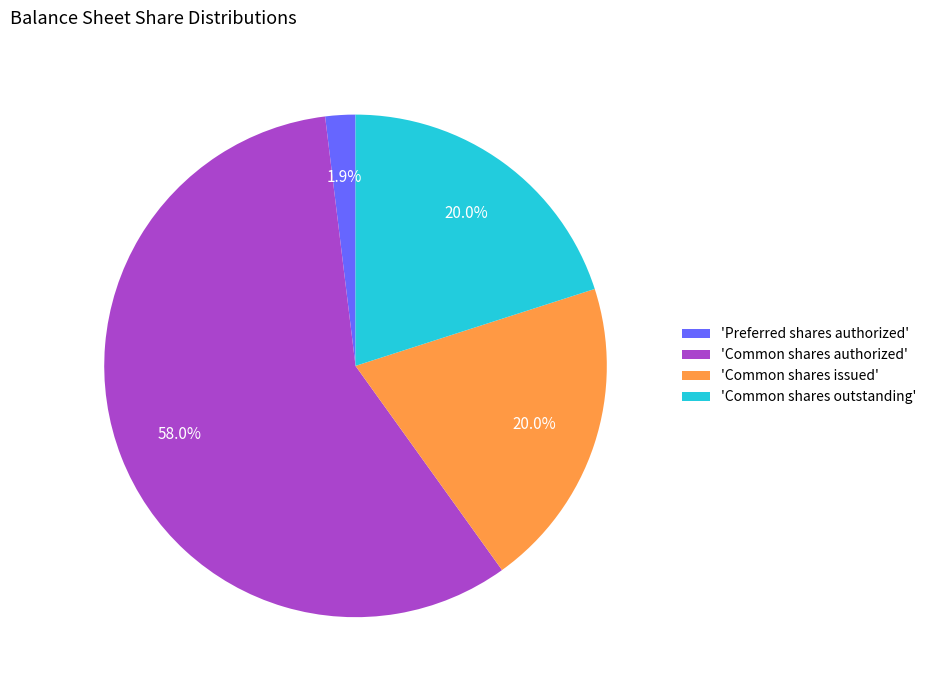

To the nearest percent, what is the average slice percentage?

25%